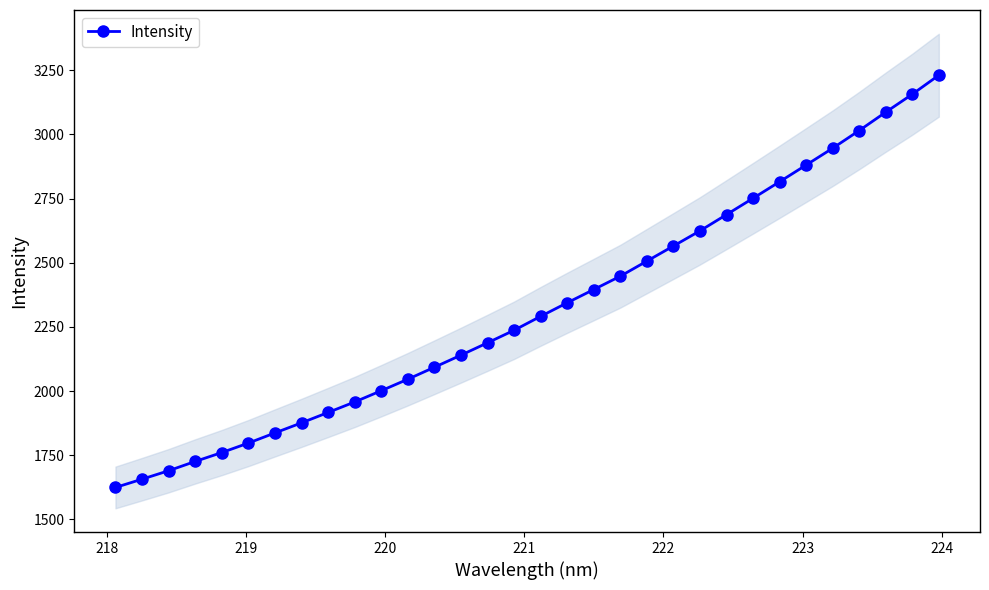

What is the value of the Intensity point at the 10th from the left?

1957.6